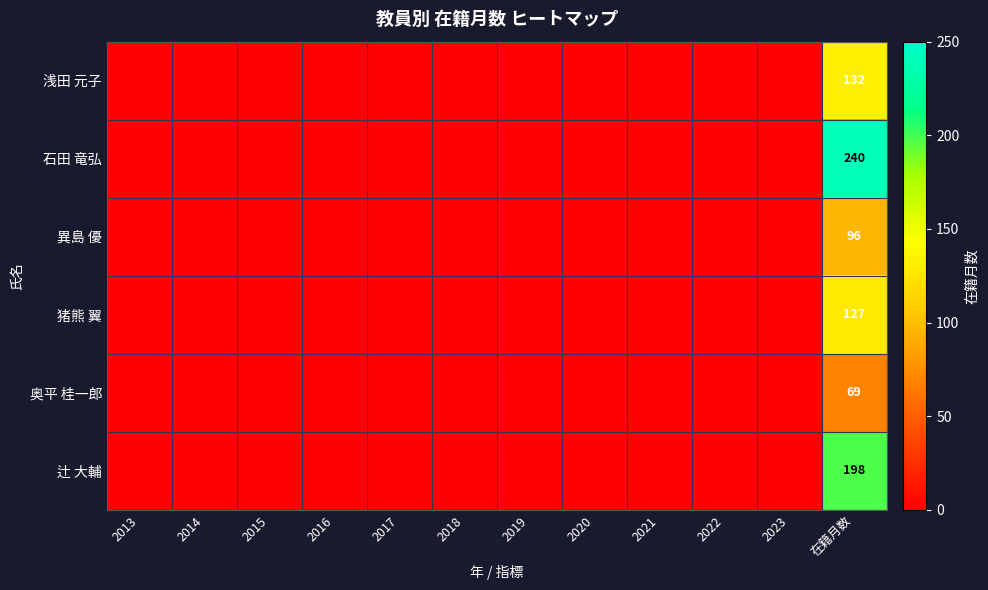

Is the value of 辻 大輔 at 2019 greater than the value of 猪熊 翼 at 2021?

No